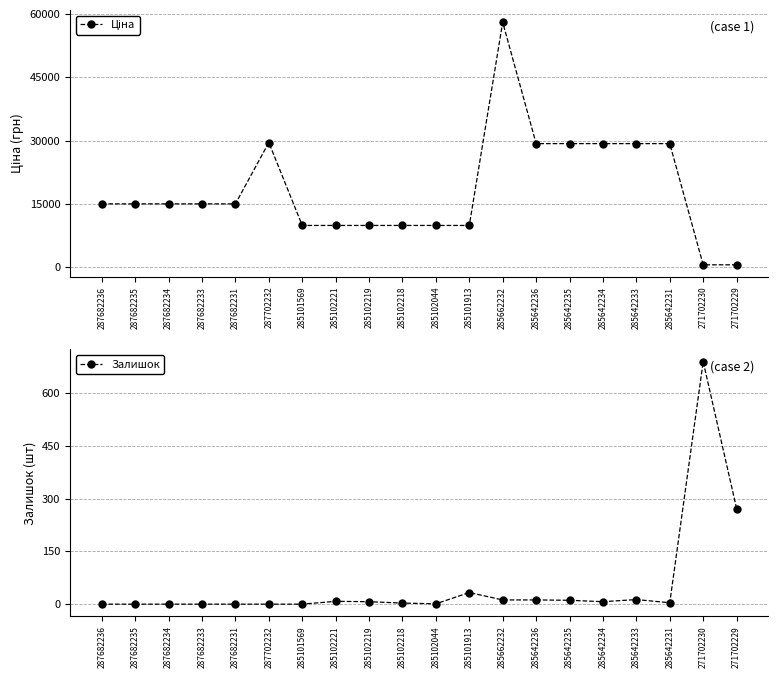

Which series has the largest total across all categories?

Ціна